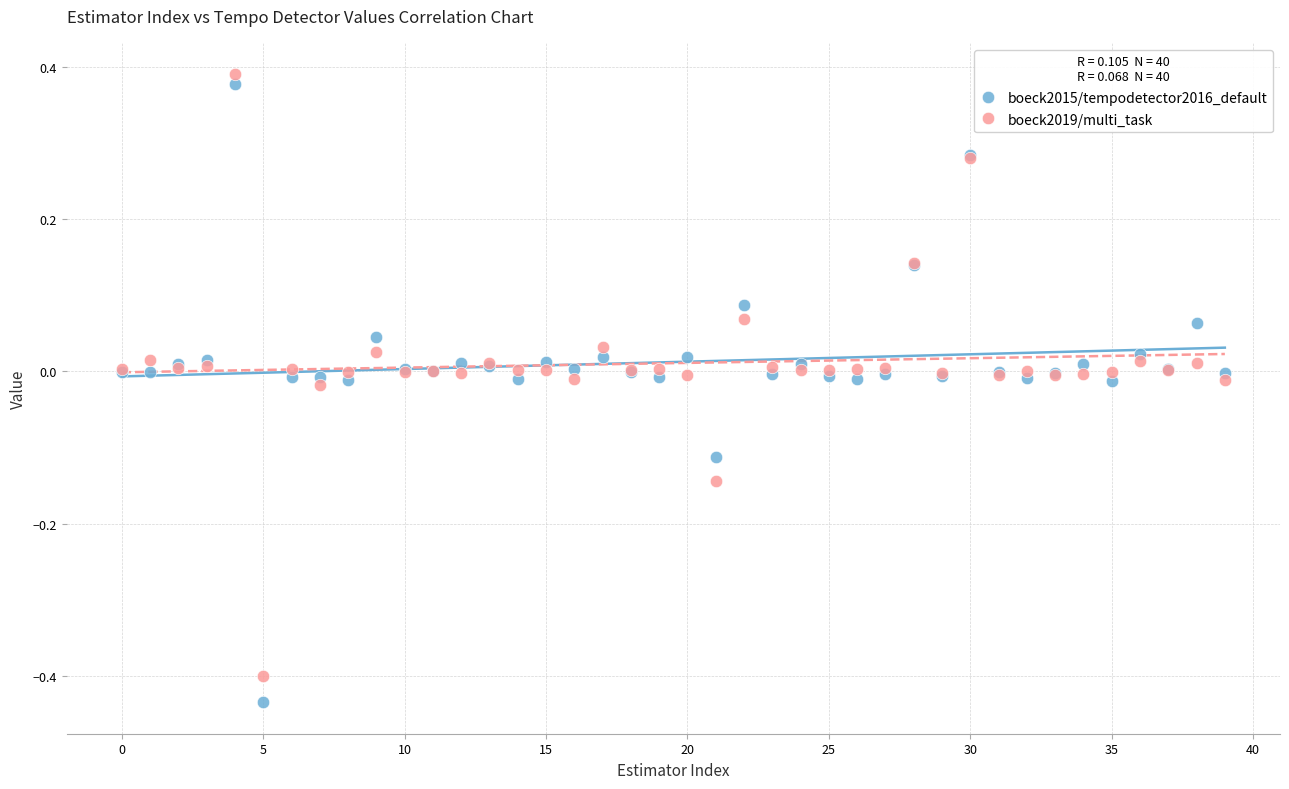

Which series has the largest Y range (max minus min)?

boeck2015/tempodetector2016_default